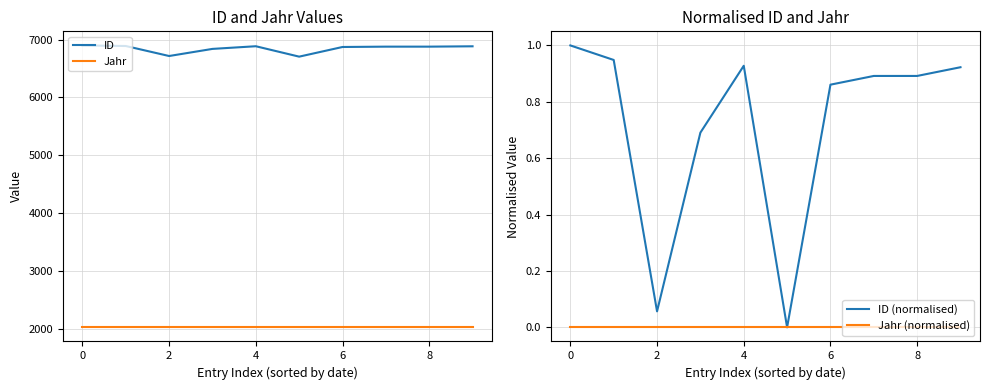

What is the value of the ID (normalised) point at the 10th from the left?

0.9